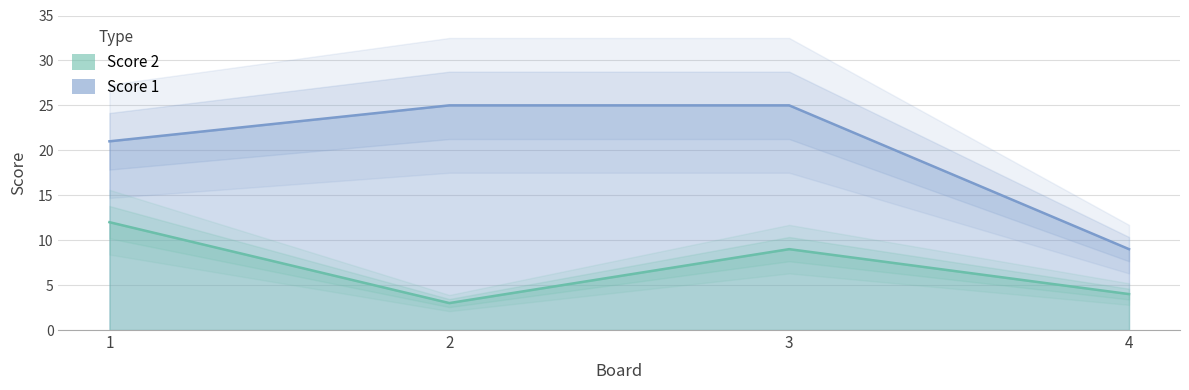

Count the number of data series in this chart.

2